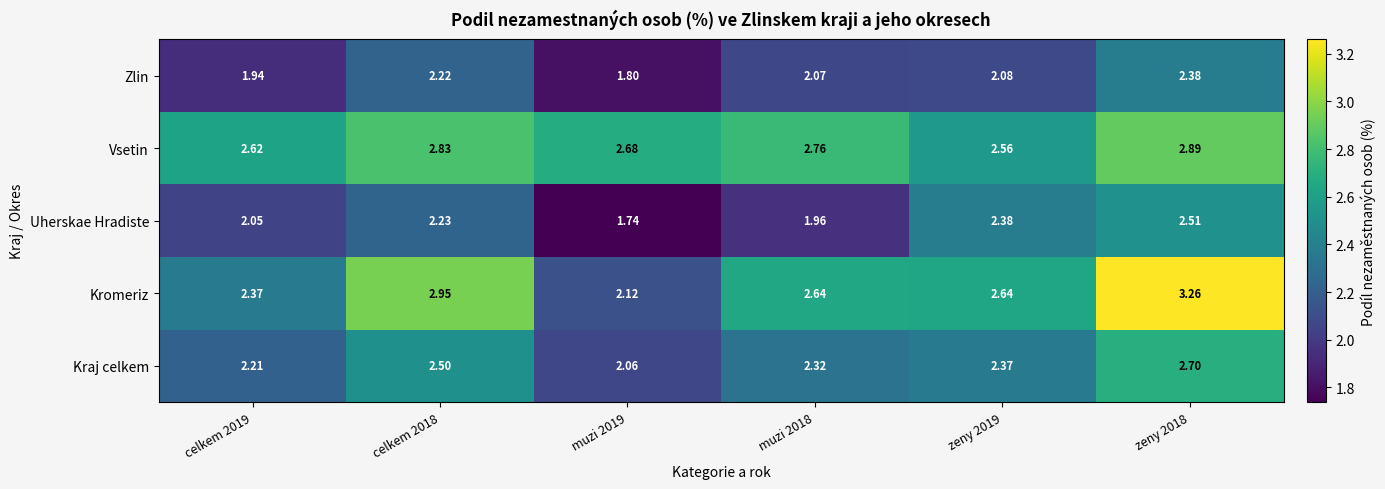

Which label corresponds to the largest value in the chart?

zeny 2018